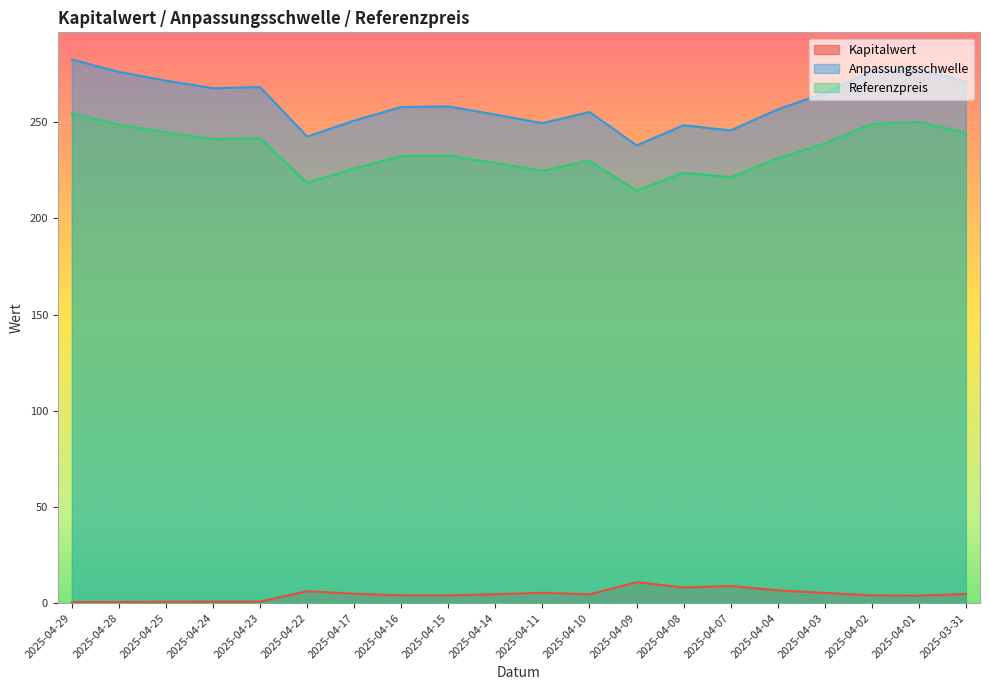

True or false: Anpassungsschwelle and Kapitalwert cross at least once.

False